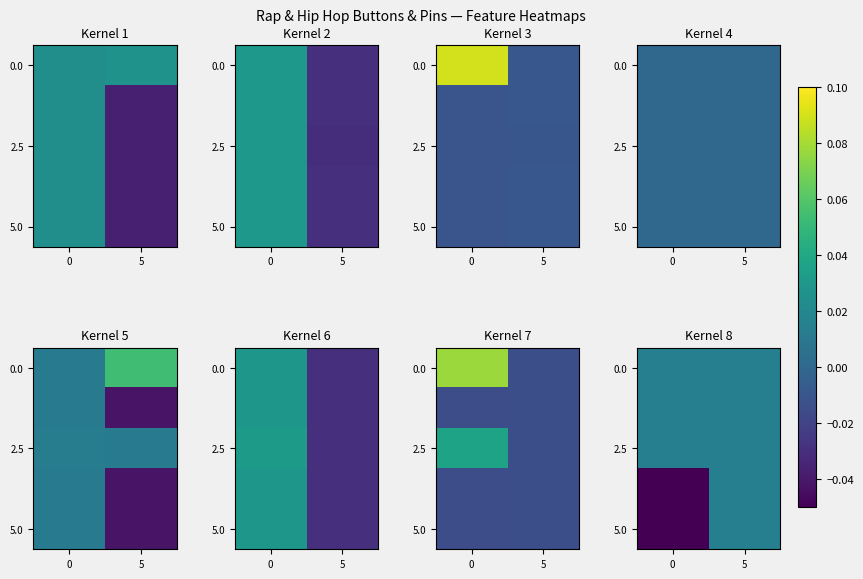

Is the value of 0.0 at 0 greater than the value of 2.5 at 0?

No